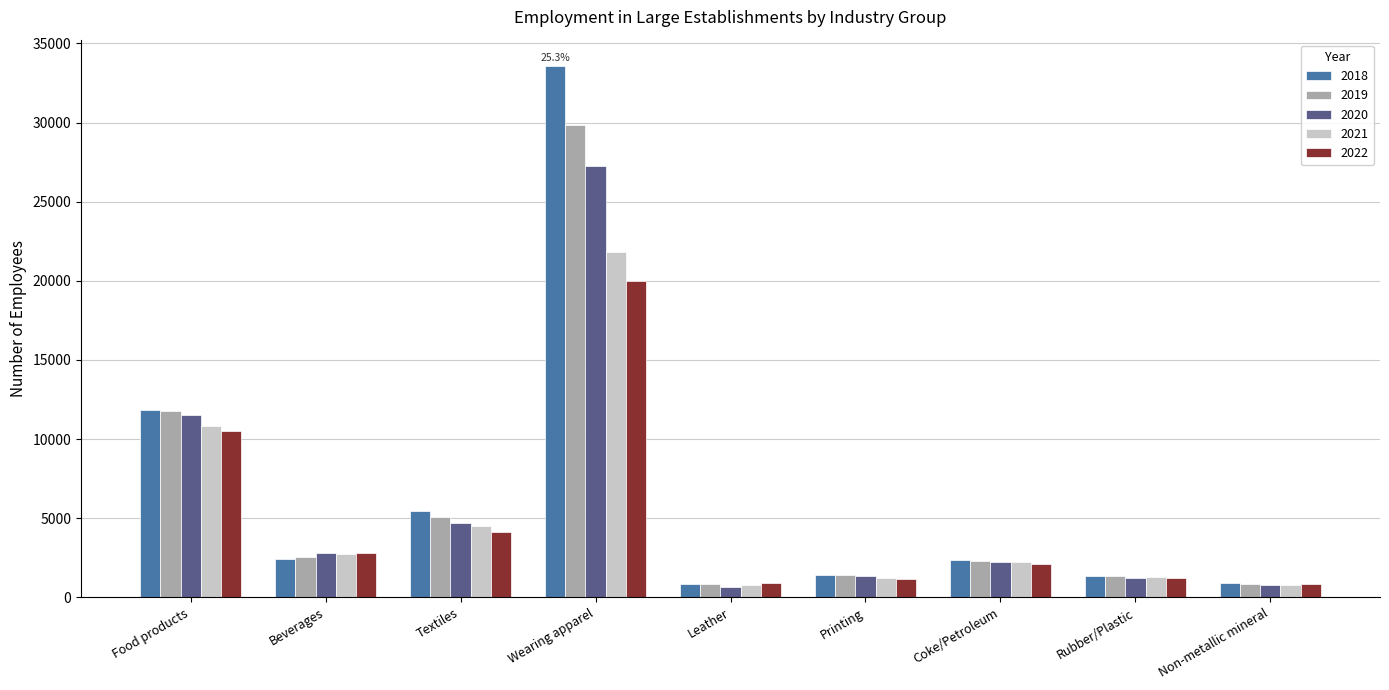

True or false: 2019 has a value of 7536 at Textiles.

False